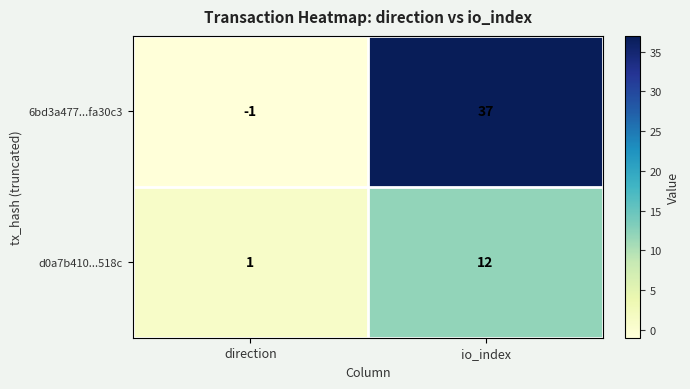

Rank the series by their maximum value, from highest to lowest.

6bd3a477...fa30c3, d0a7b410...518c